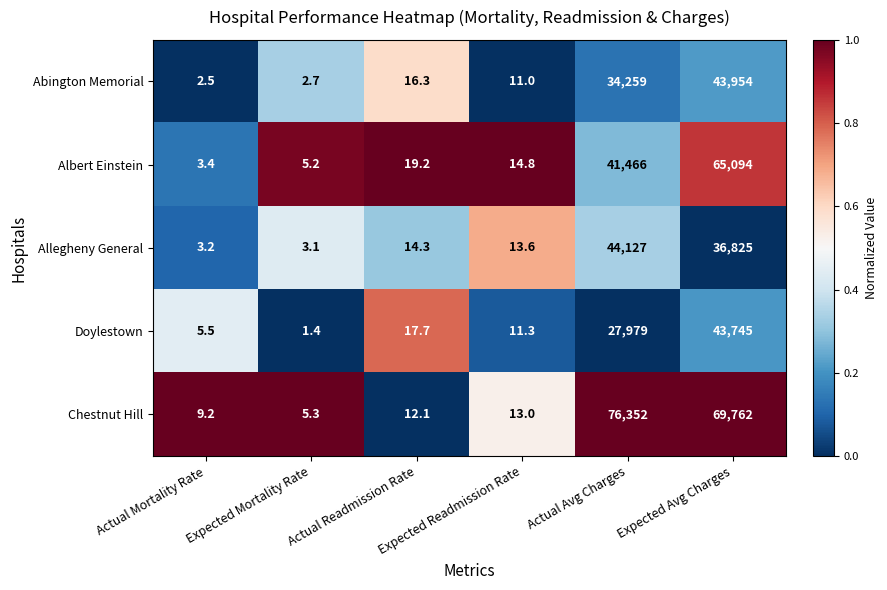

What is the lowest value of the Albert Einstein series?

3.4